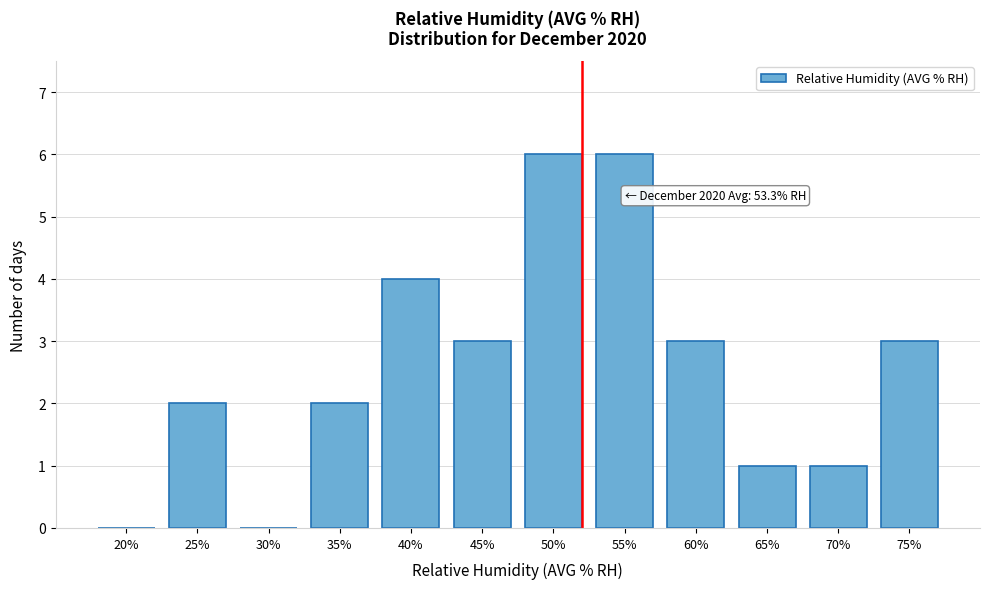

Reading left to right, what are all the values shown in this chart?

20%=0	25%=2	30%=0	35%=2	40%=4	45%=3	50%=6	55%=6	60%=3	65%=1	70%=1	75%=3